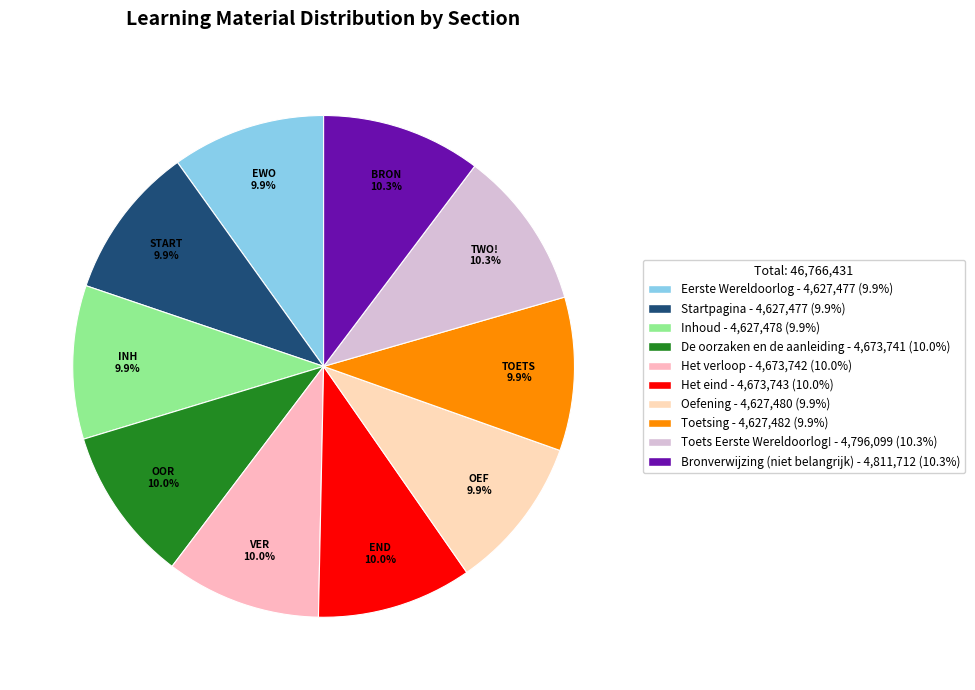

What percentage is NOT represented by De oorzaken en de aanleiding?

90.0%